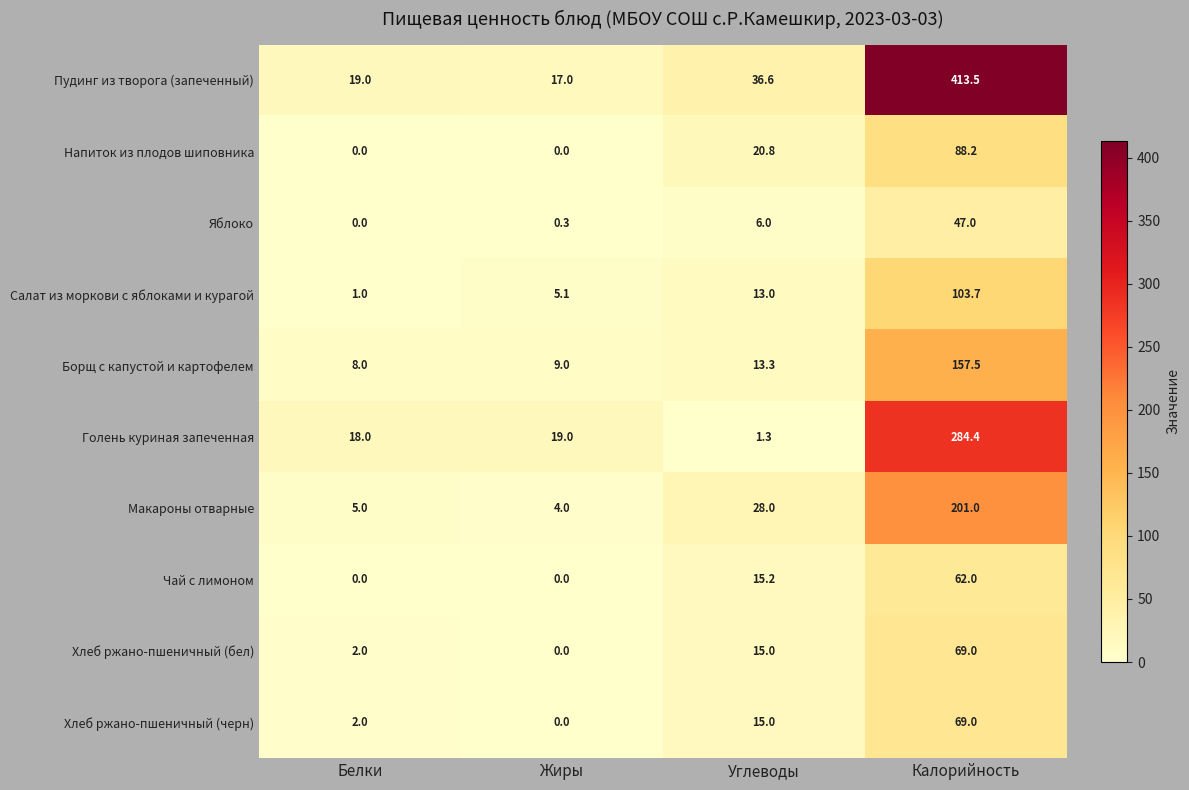

What is the difference between the Яблоко values at Жиры and Углеводы?

5.7